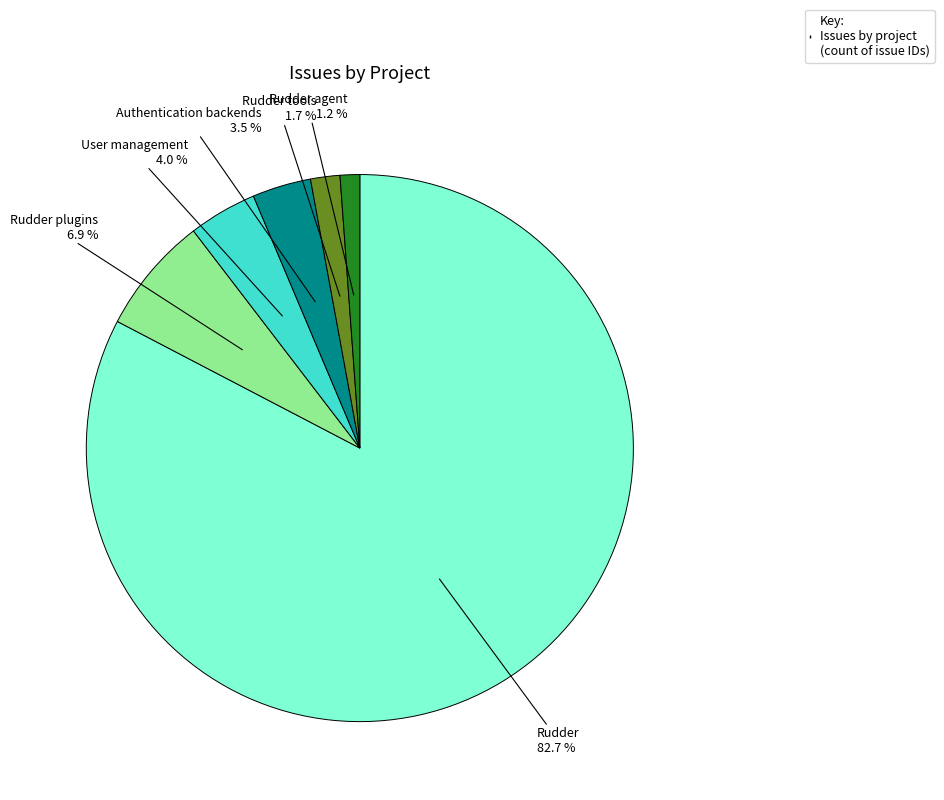

Is there any slice that represents more than half of the pie?

Yes